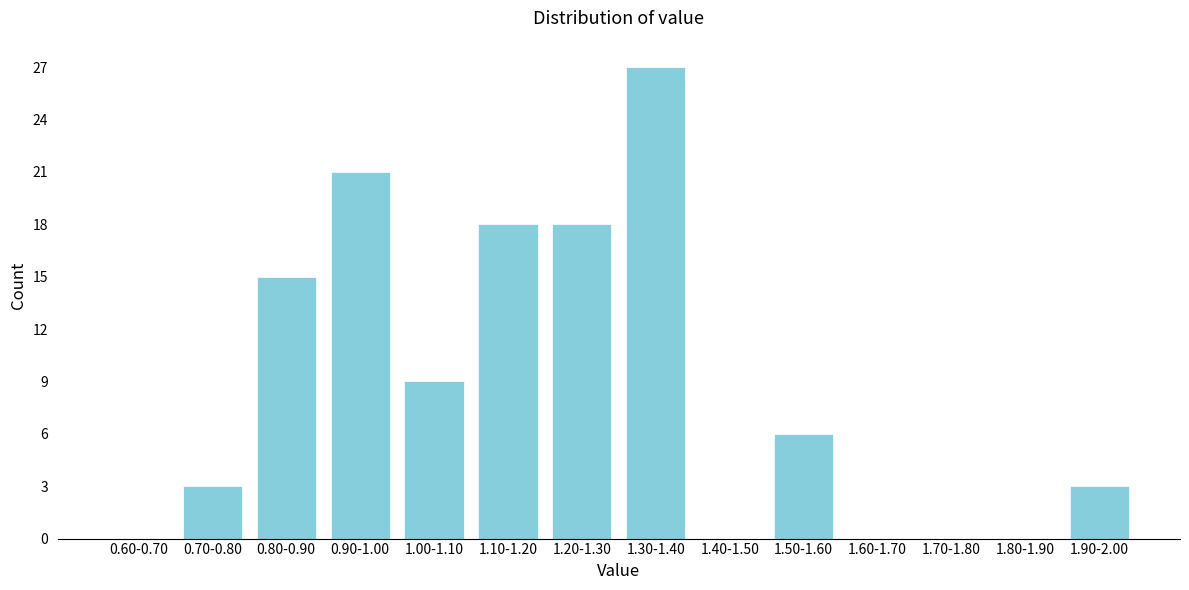

Reading right to left, extract all data points from this chart.

1.90-2.00=3	1.80-1.90=0	1.70-1.80=0	1.60-1.70=0	1.50-1.60=6	1.40-1.50=0	1.30-1.40=27	1.20-1.30=18	1.10-1.20=18	1.00-1.10=9	0.90-1.00=21	0.80-0.90=15	0.70-0.80=3	0.60-0.70=0